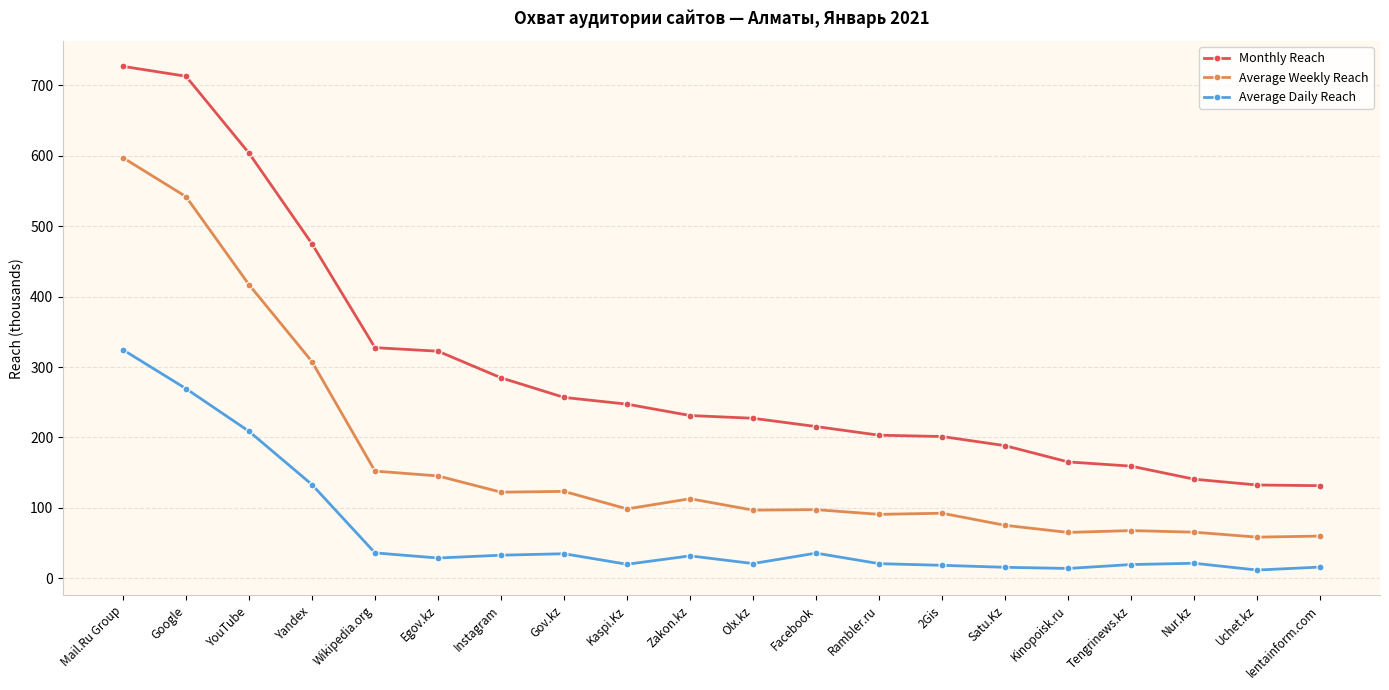

What is the label of the 10th point from the right?

Olx.kz